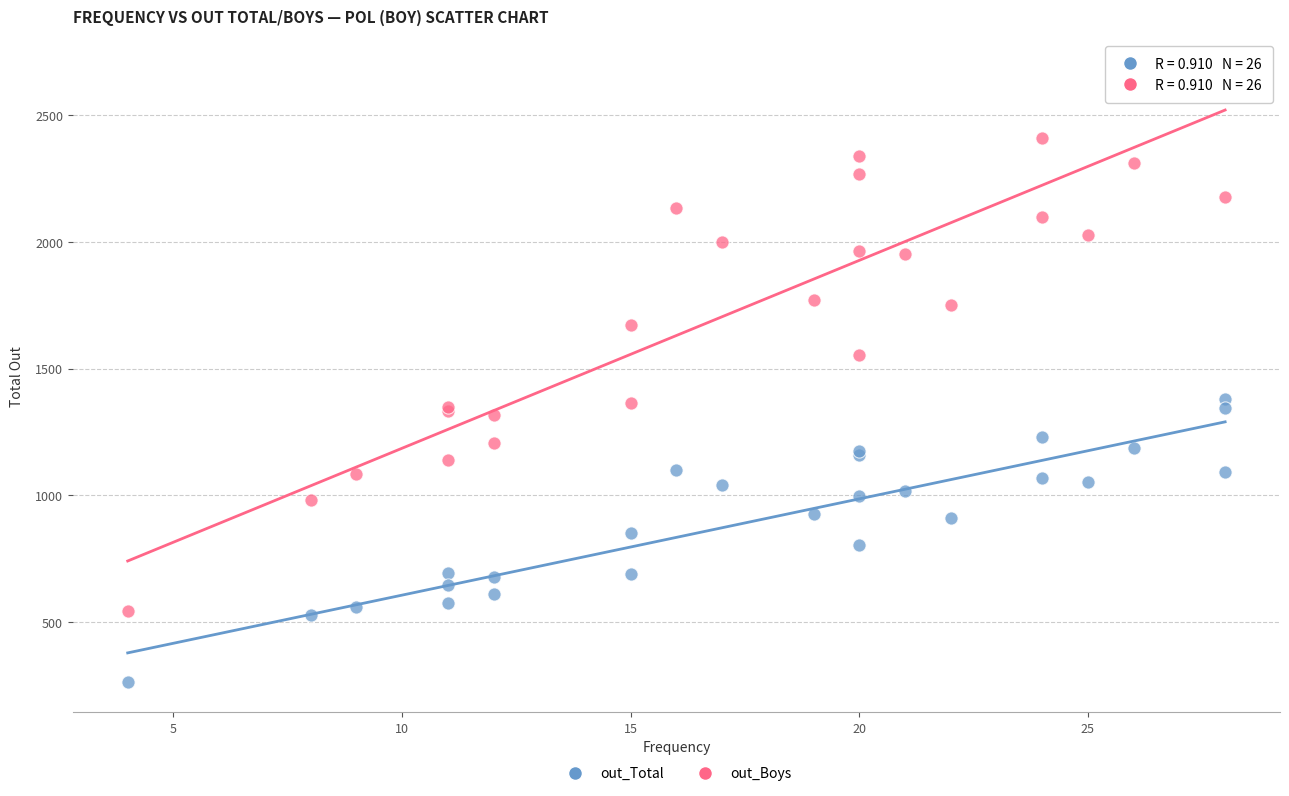

Which series reaches the maximum Y coordinate?

out_Boys